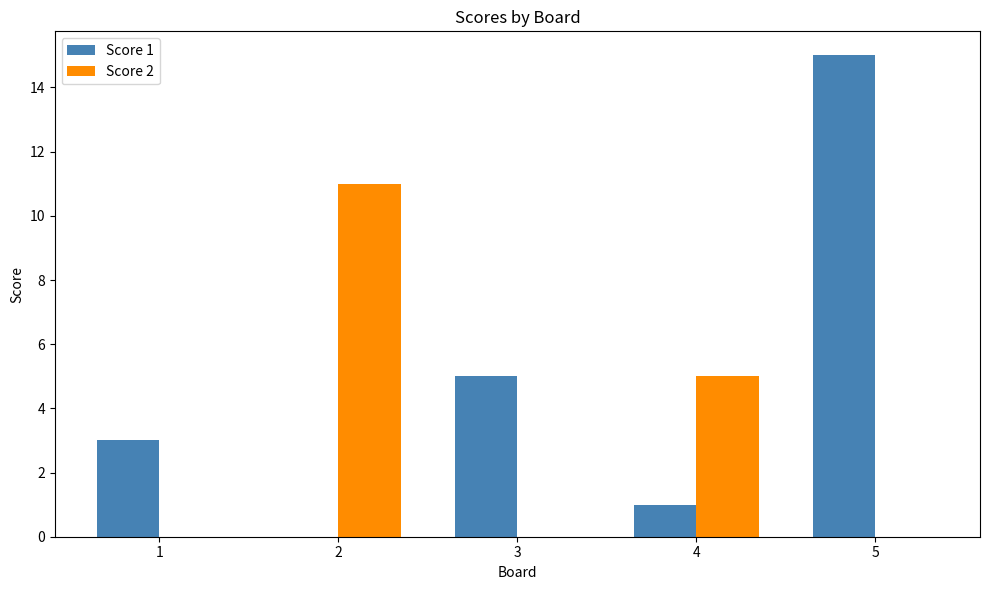

How many groups of bars are there?

5